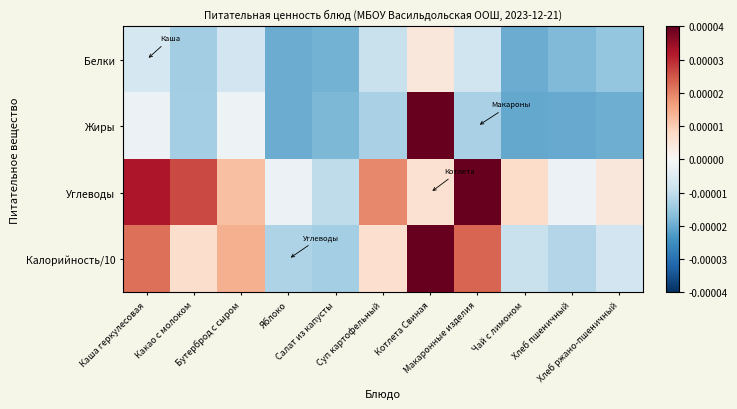

At how many categories does at least one series exceed 0?

8